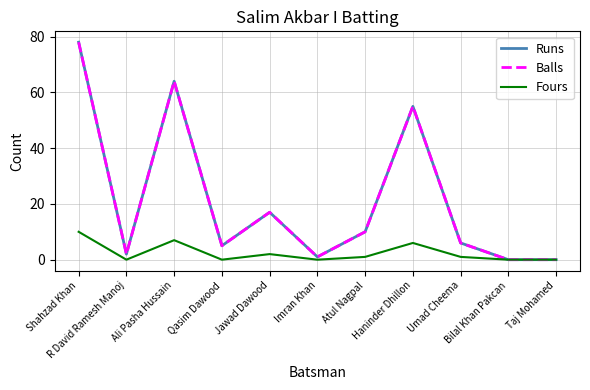

Does the chart display data point markers on the line(s)?

No